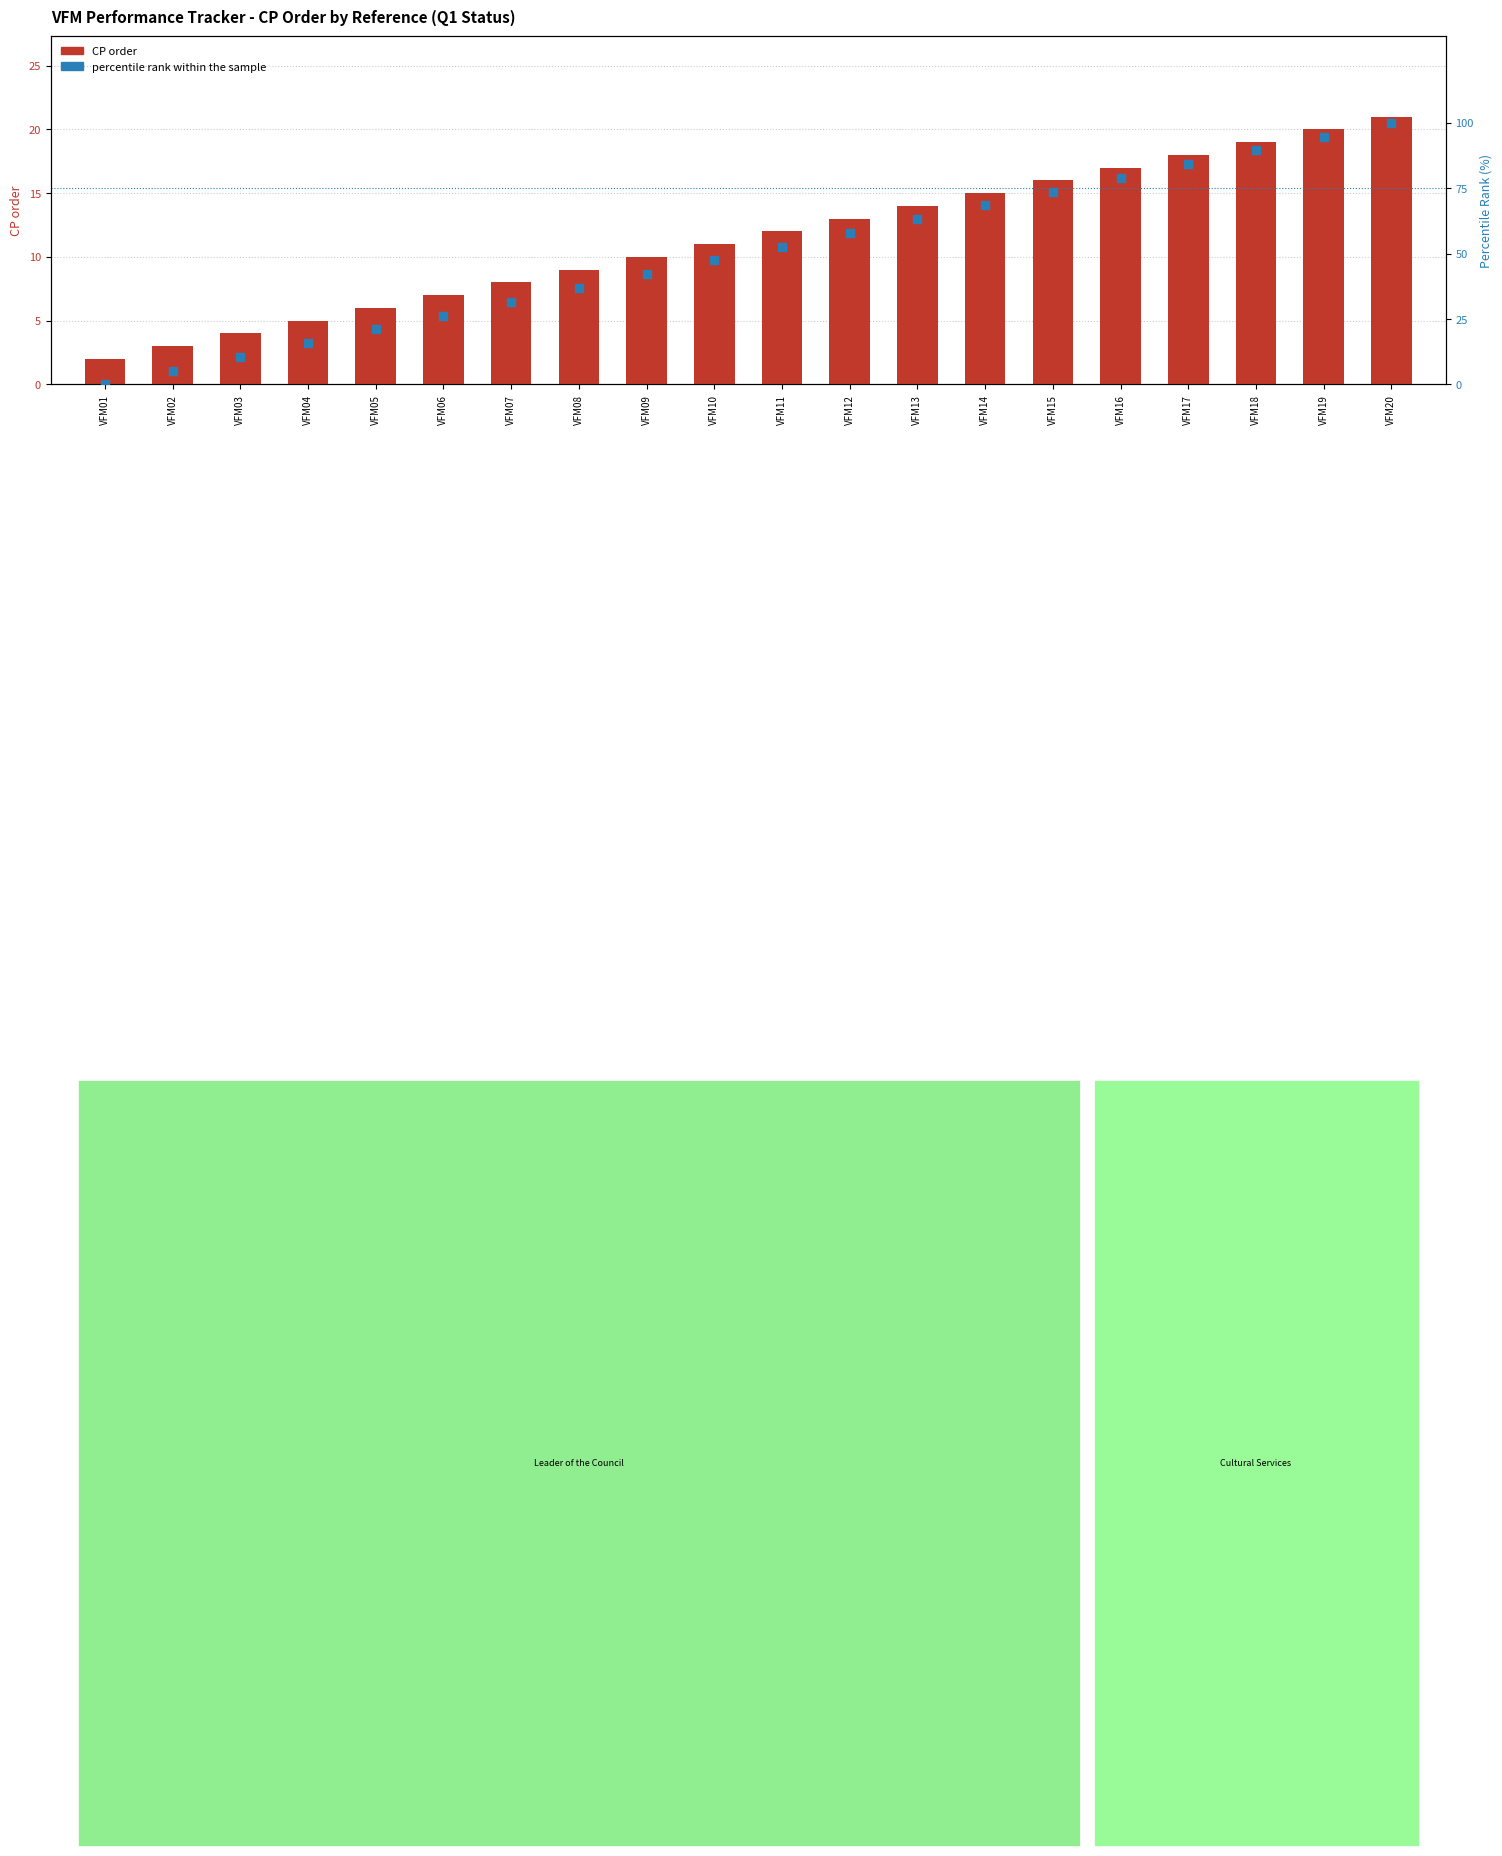

At which category is the sum across all series the highest?

VFM20